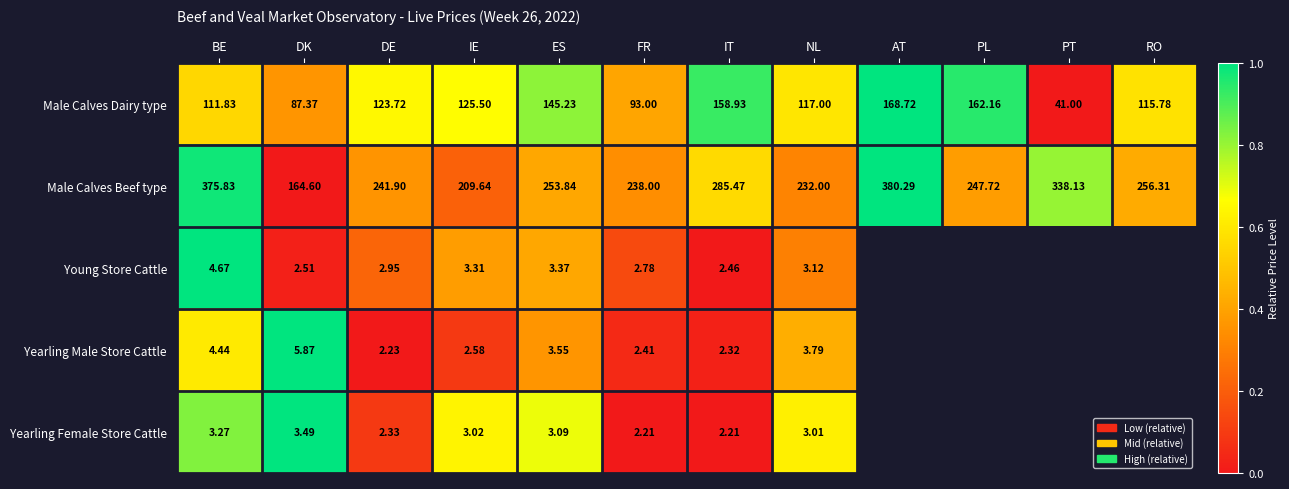

Where is Male Calves Dairy type nearest to the value 104?

BE